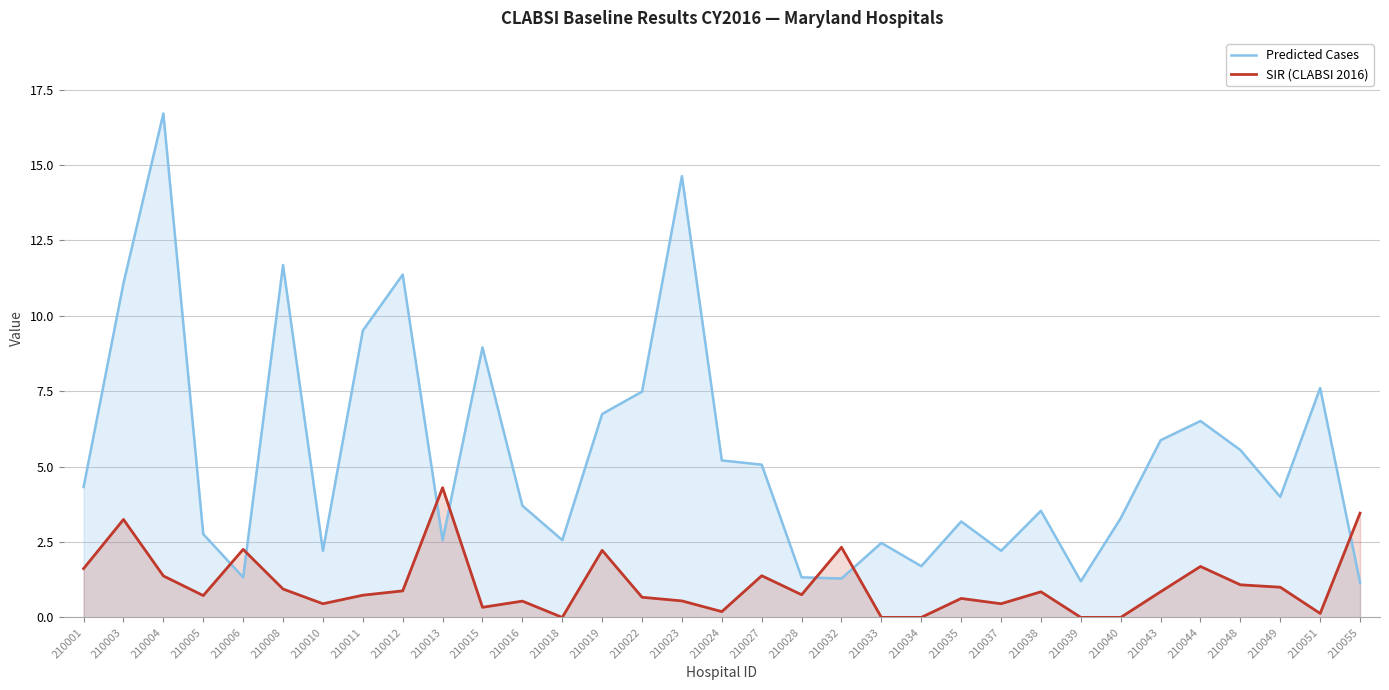

Where is the first local minimum for SIR (CLABSI 2016)?

210005